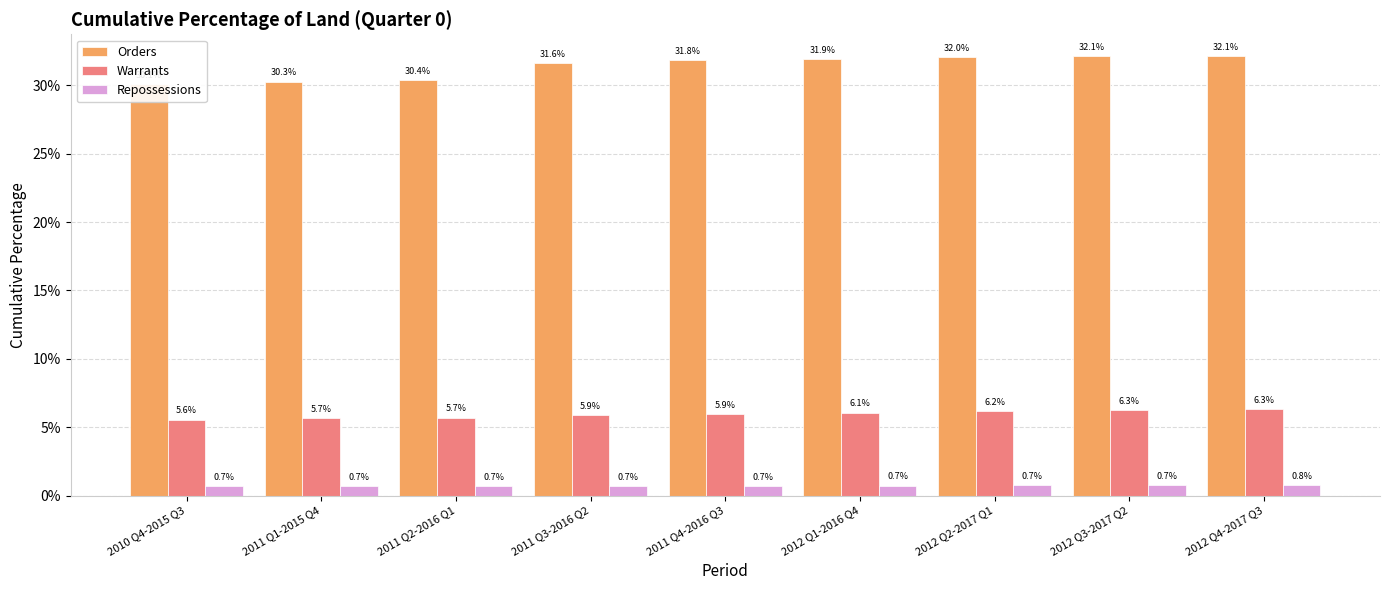

True or false: Orders has a value of 0.5 at 2010 Q4-2015 Q3.

False